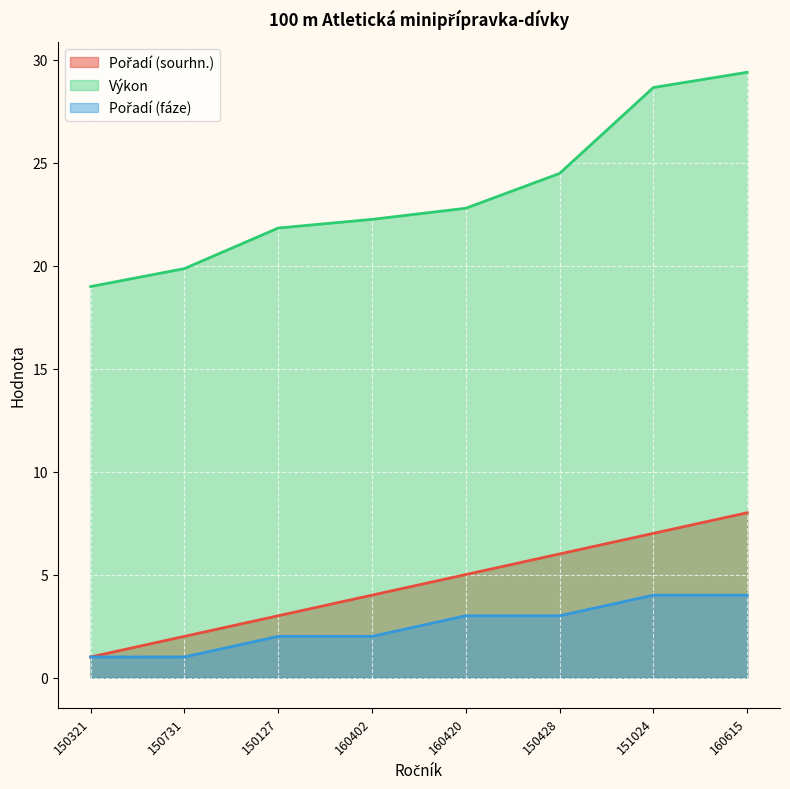

Is the value of Pořadí (fáze) at 160615 greater than the value of Výkon at 160420?

No